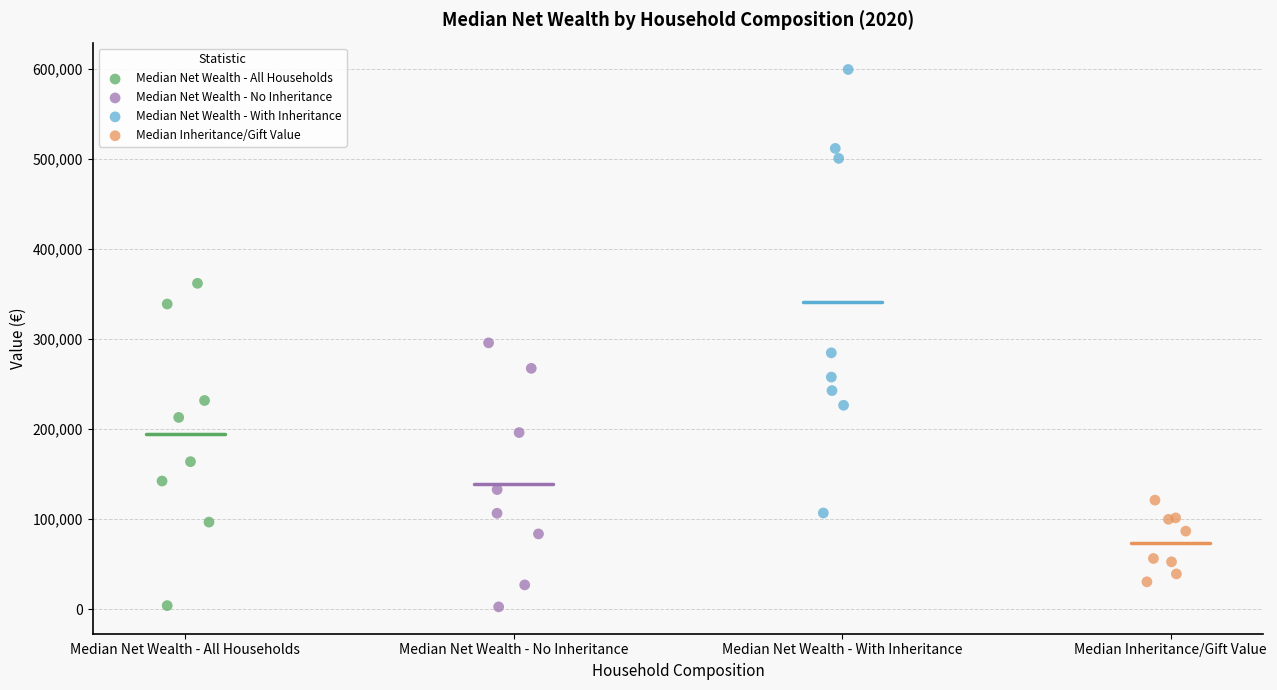

Which series has the widest spread of Y values?

Median Net Wealth - With Inheritance